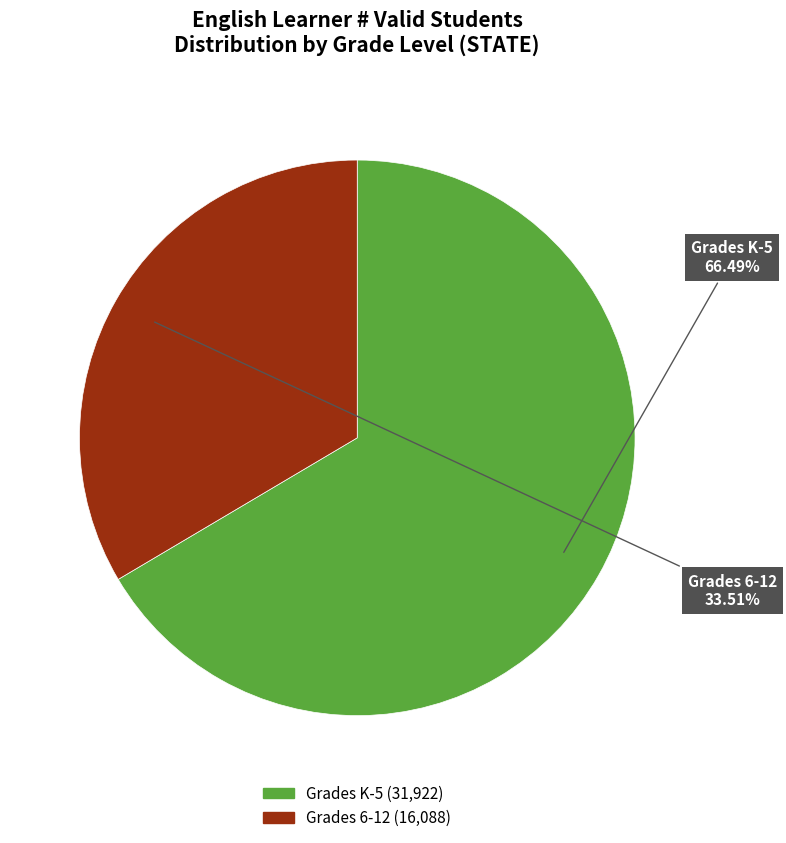

The Grades K-5 slice represents 66% of the pie. True or false?

True